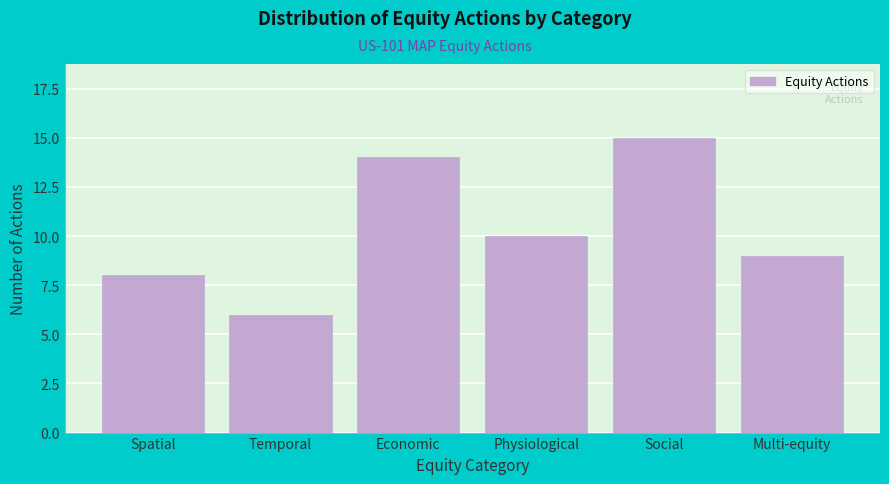

Reading left to right, transcribe all the data shown in this chart.

8	6	14	10	15	9